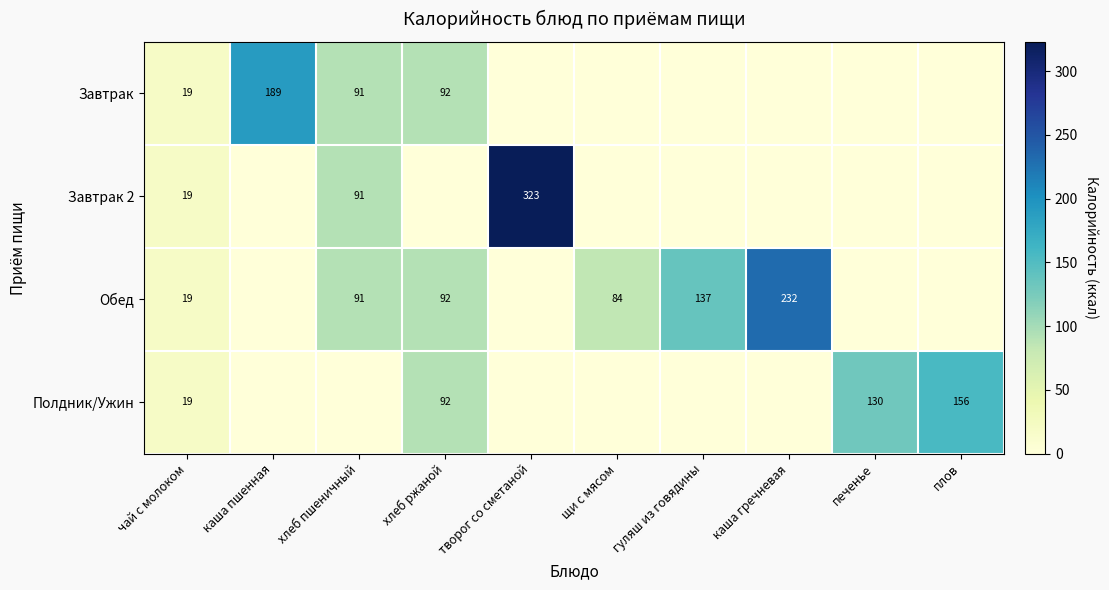

At which category does the chart reach its minimum across all series?

творог со сметаной